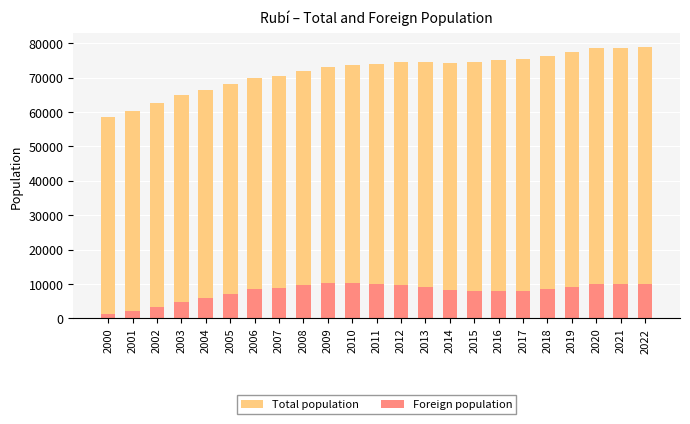

Which series has the largest total across all categories?

Total population